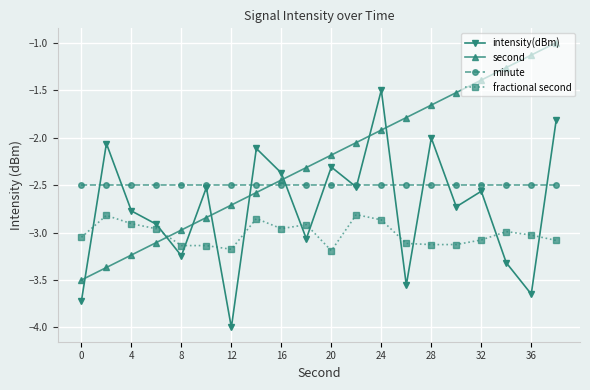

What is the value of the minute point at the 3rd from the left?

-2.5